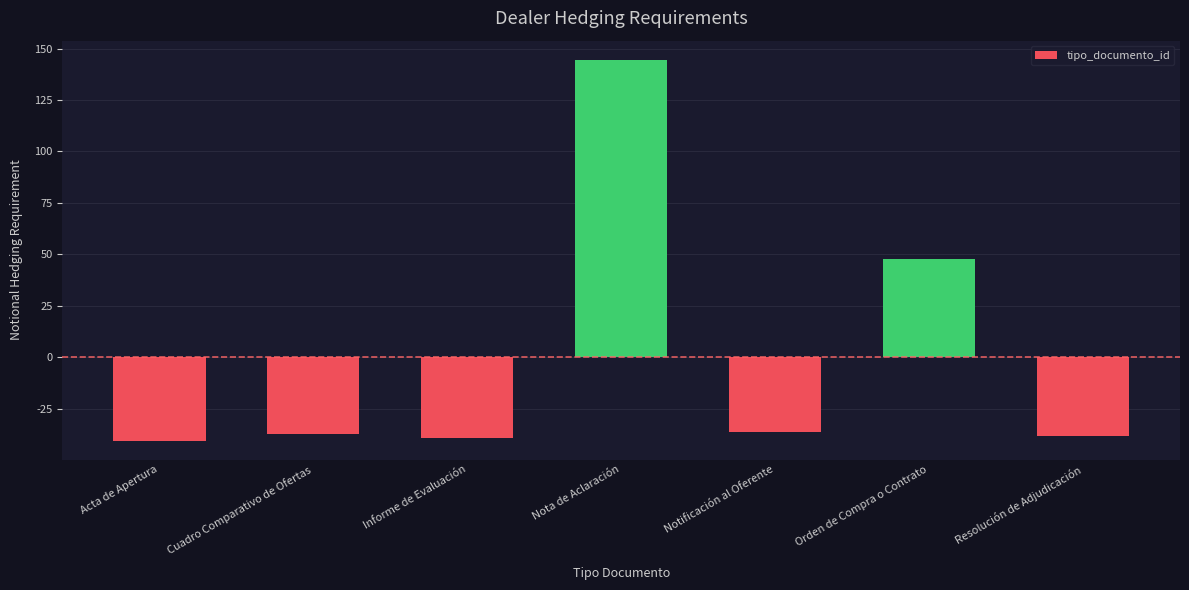

Where is the data nearest to the value 52?

Orden de Compra o Contrato